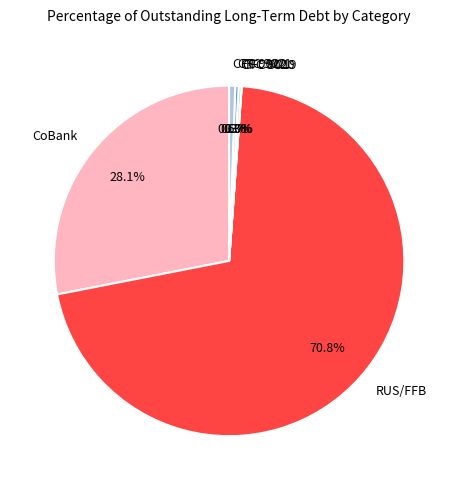

Which slice is the largest?

RUS/FFB